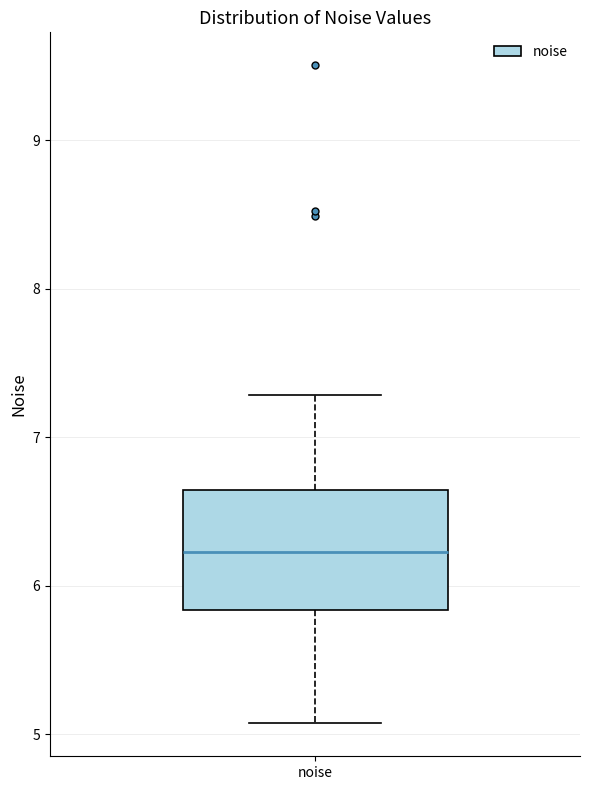

Where does the lower whisker of the box for noise end on the y-axis? The values are not printed on the chart, so give them approximately, as read against the axis.

5.1